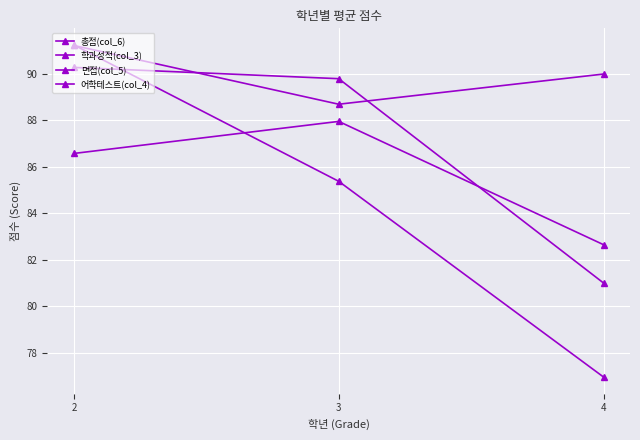

What is the minimum value for 면접(col_5)?

81.0